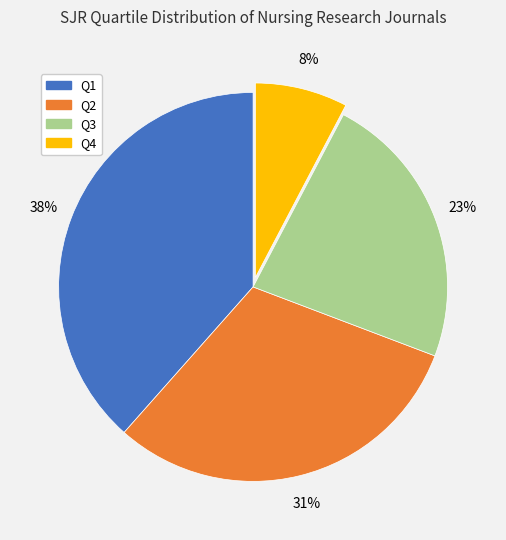

How many slices are in this pie chart?

4